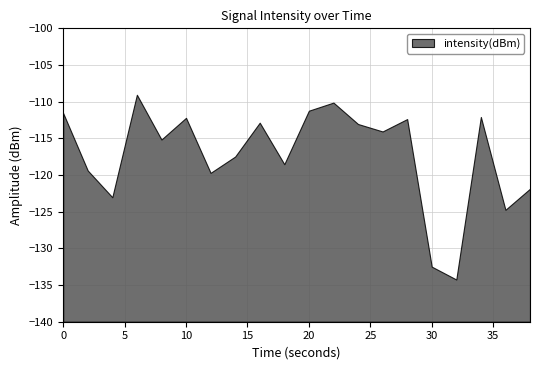

What is the change in value from 24 to 30?

-19.4